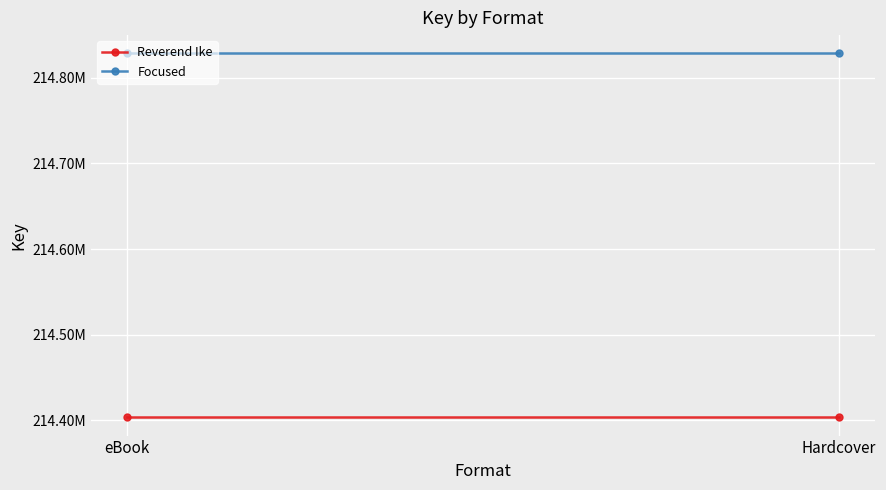

True or false: Focused has a value of 214828696 at Hardcover.

True